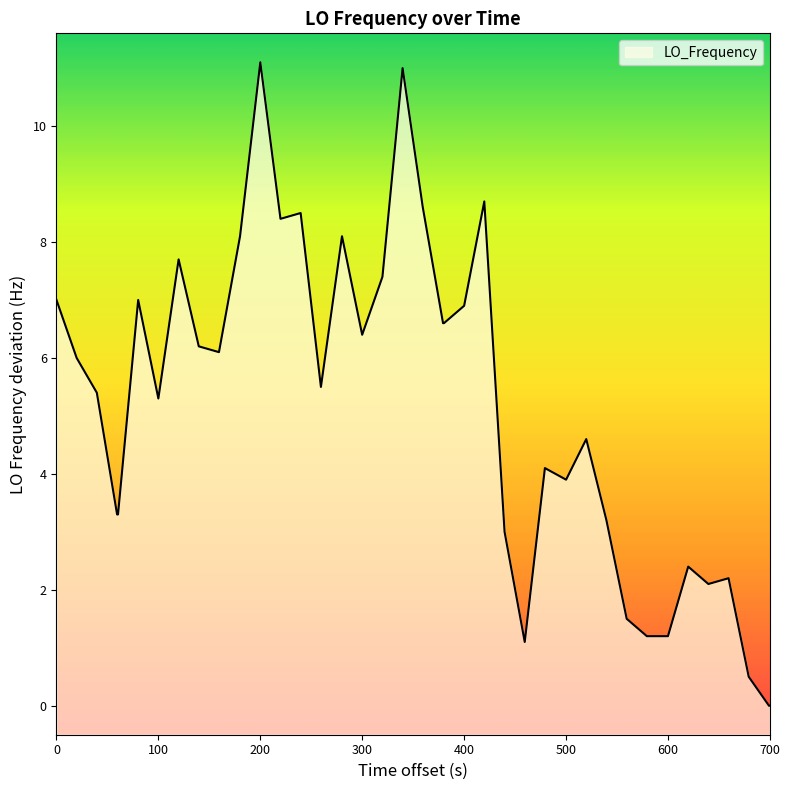

What is the difference between the maximum and minimum values?

11.1